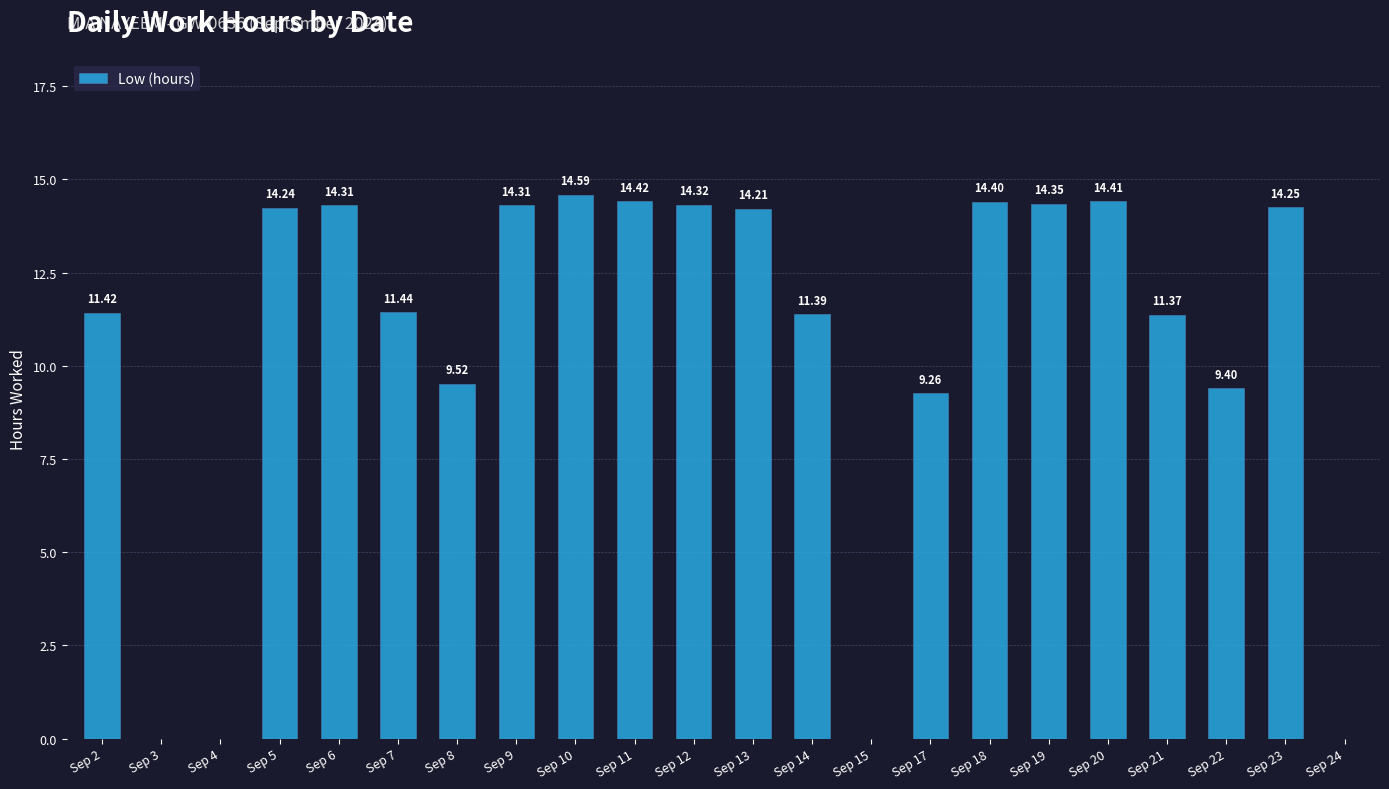

True or false: the data shows 9.5 at Sep 6.

False